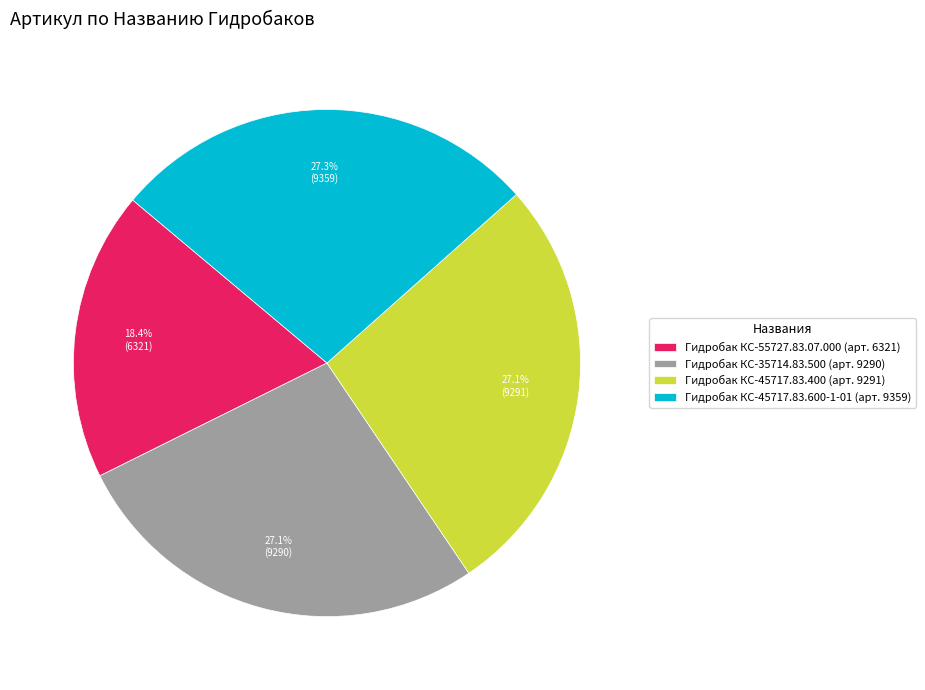

How many segments does this pie chart have?

4